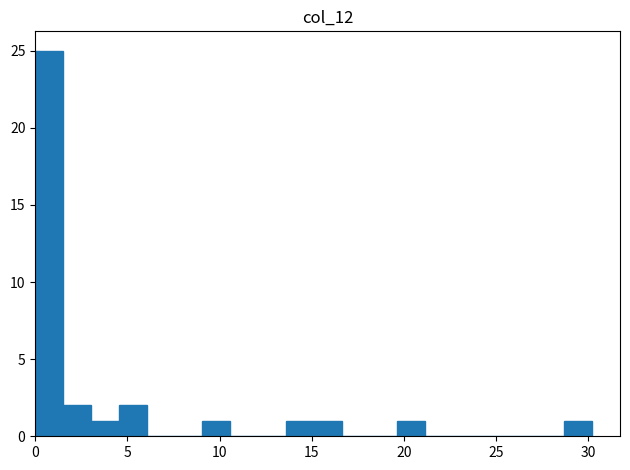

Read against the x-axis, roughly where is the centre of the tallest bar?

1.0